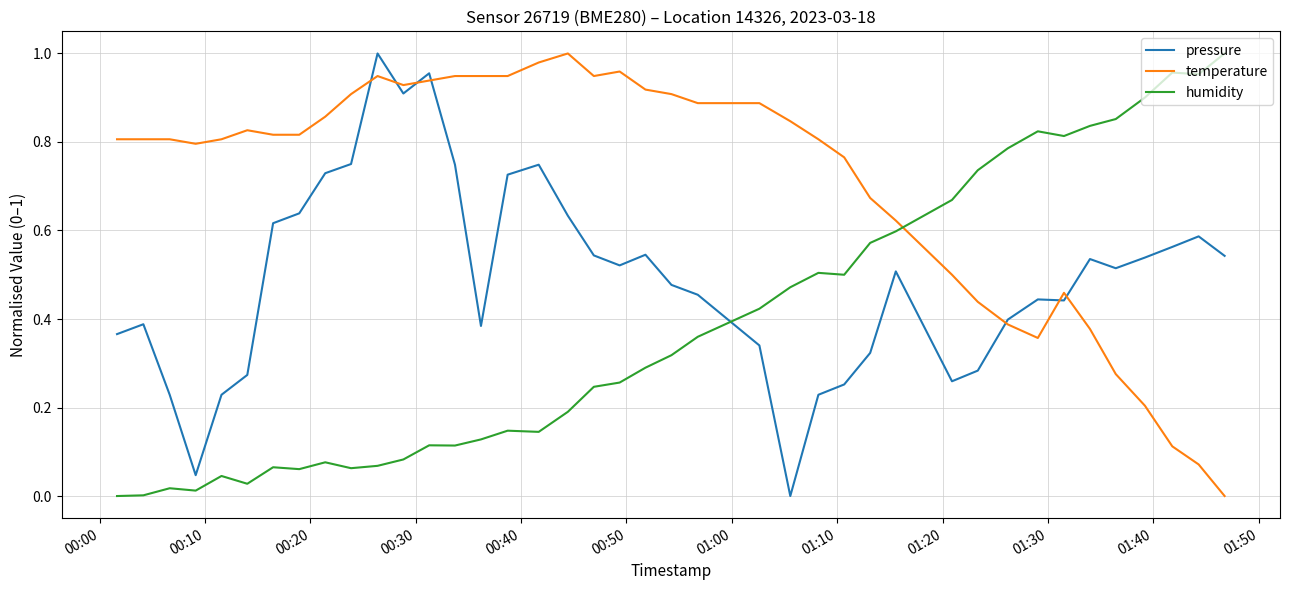

List the series in order of their overall mean, lowest first.

humidity, pressure, temperature